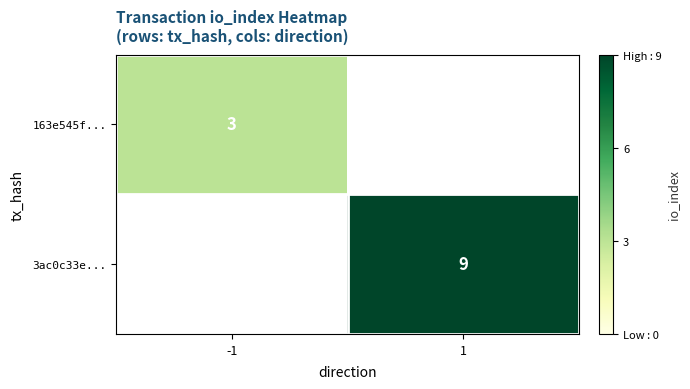

Which has a higher value, -1 or 1?

1